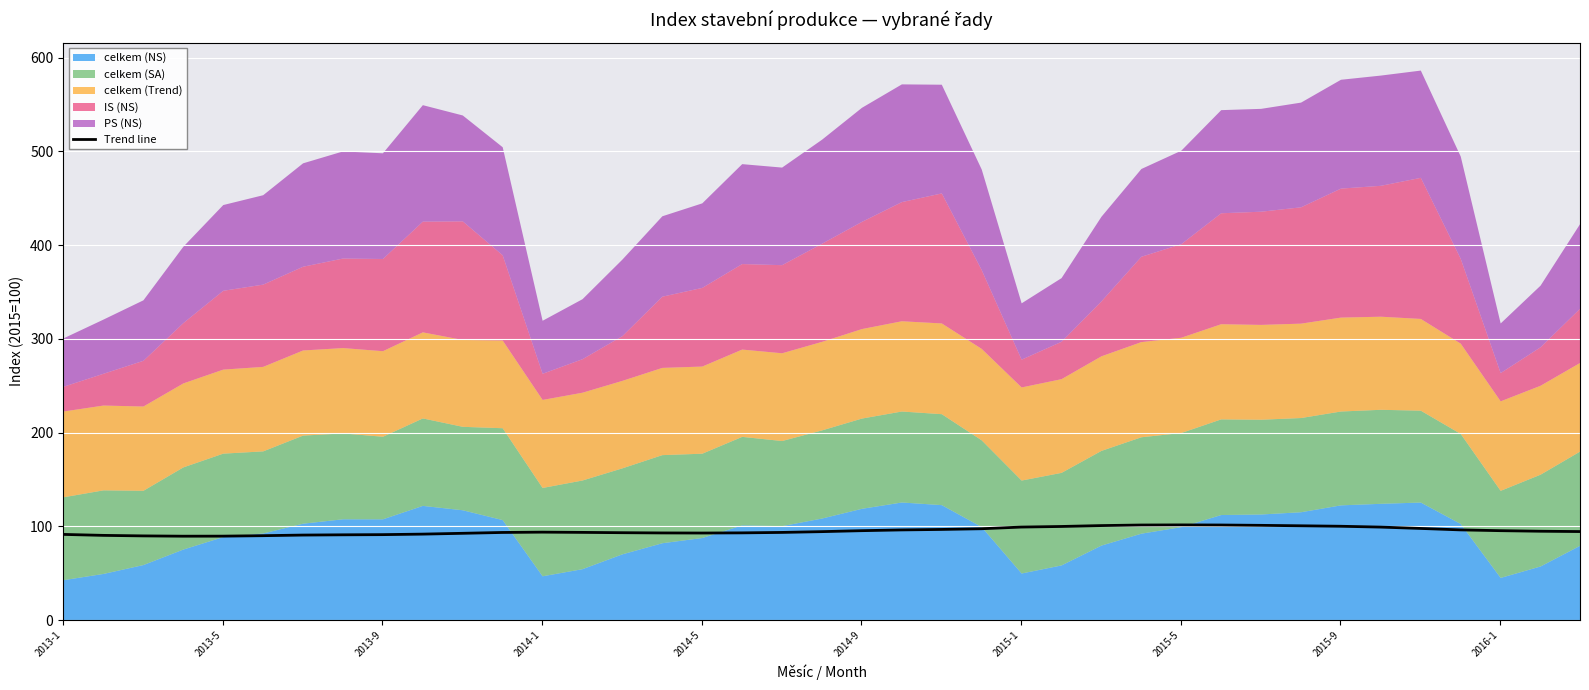

What is the average value?

95.1